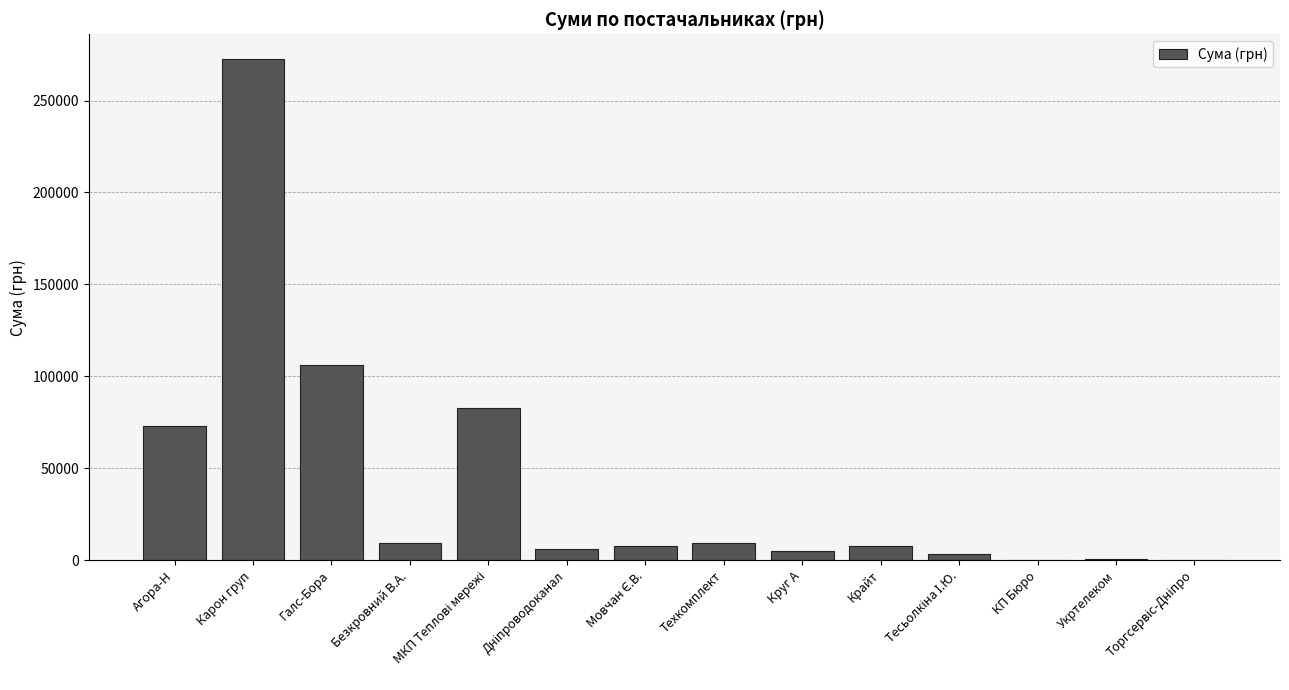

At which label is the value closest to 136253?

Галс-Бора